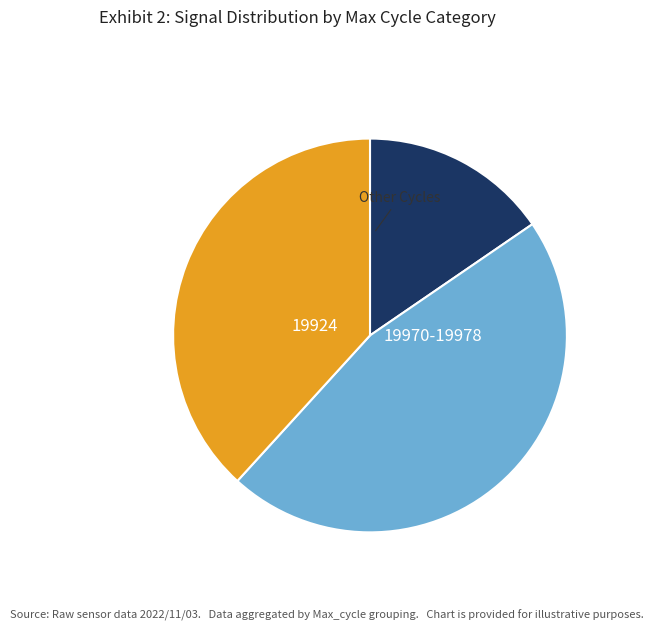

Is there a majority slice in this chart?

No